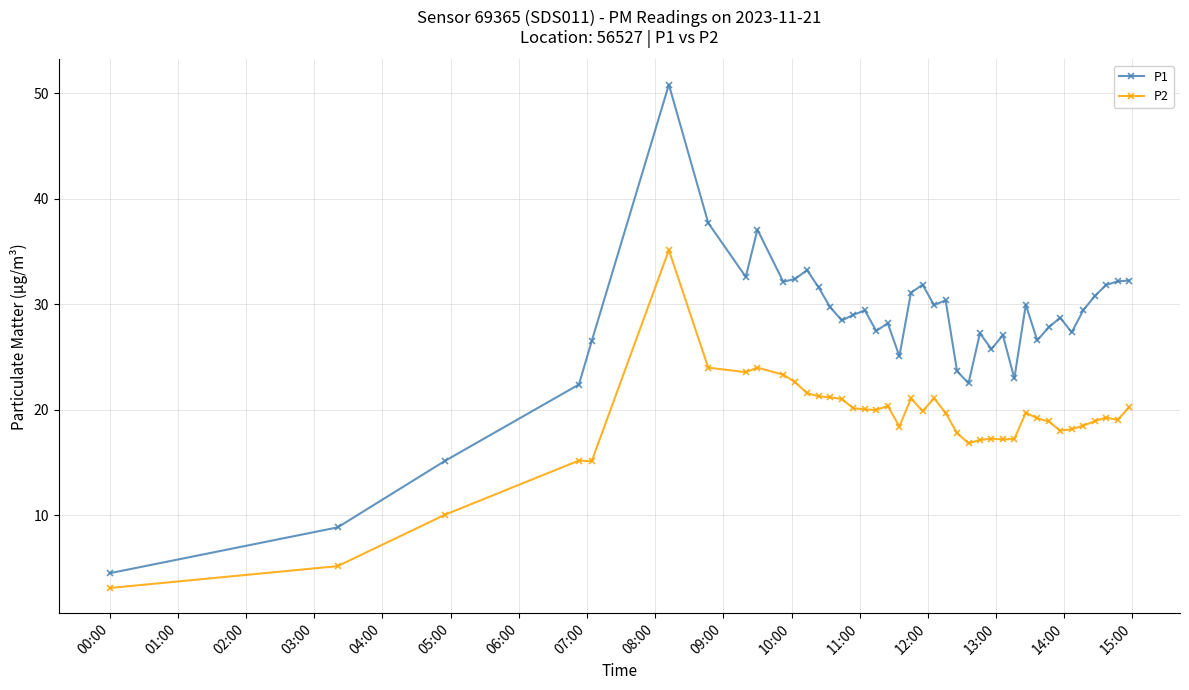

Which series has the widest spread of values?

P1